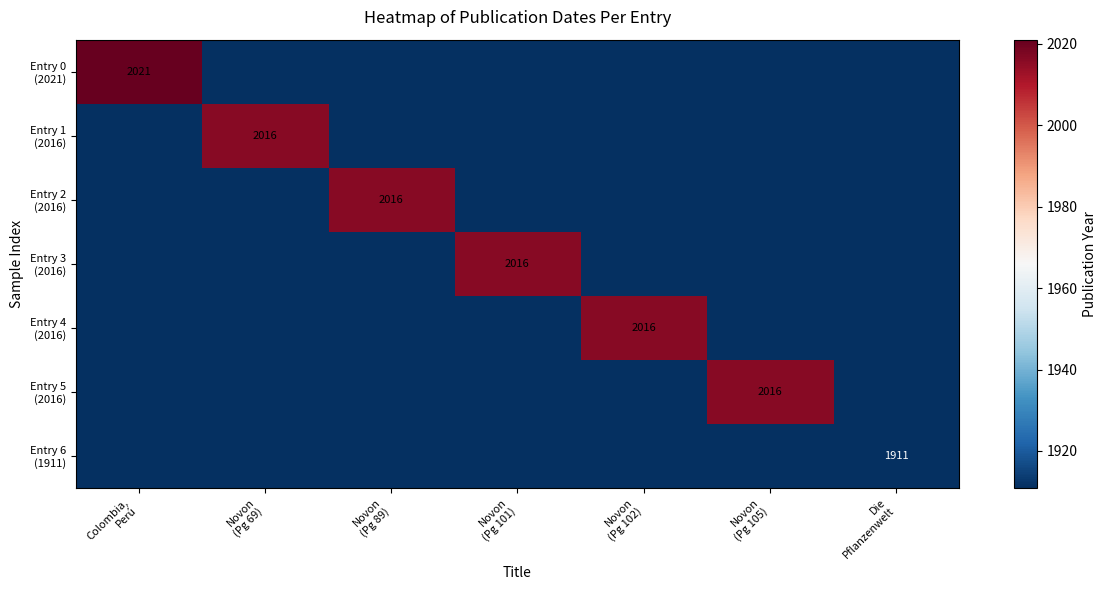

At Die Pflanzenwelt, list the series in order from largest to smallest.

Entry 0 (2021), Entry 1 (2016), Entry 2 (2016), Entry 3 (2016), Entry 4 (2016), Entry 5 (2016), Entry 6 (1911)